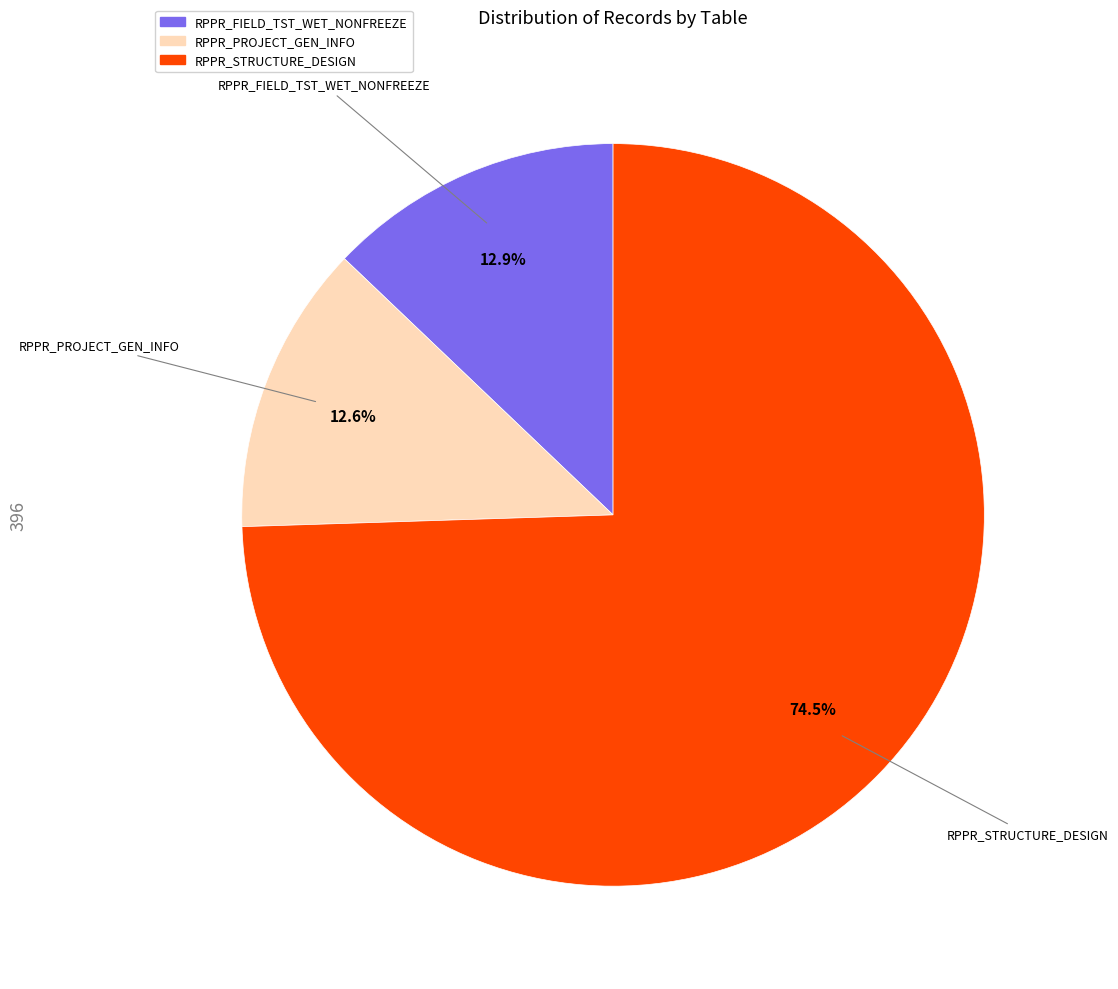

What percentage is NOT represented by RPPR_PROJECT_GEN_INFO?

87.4%